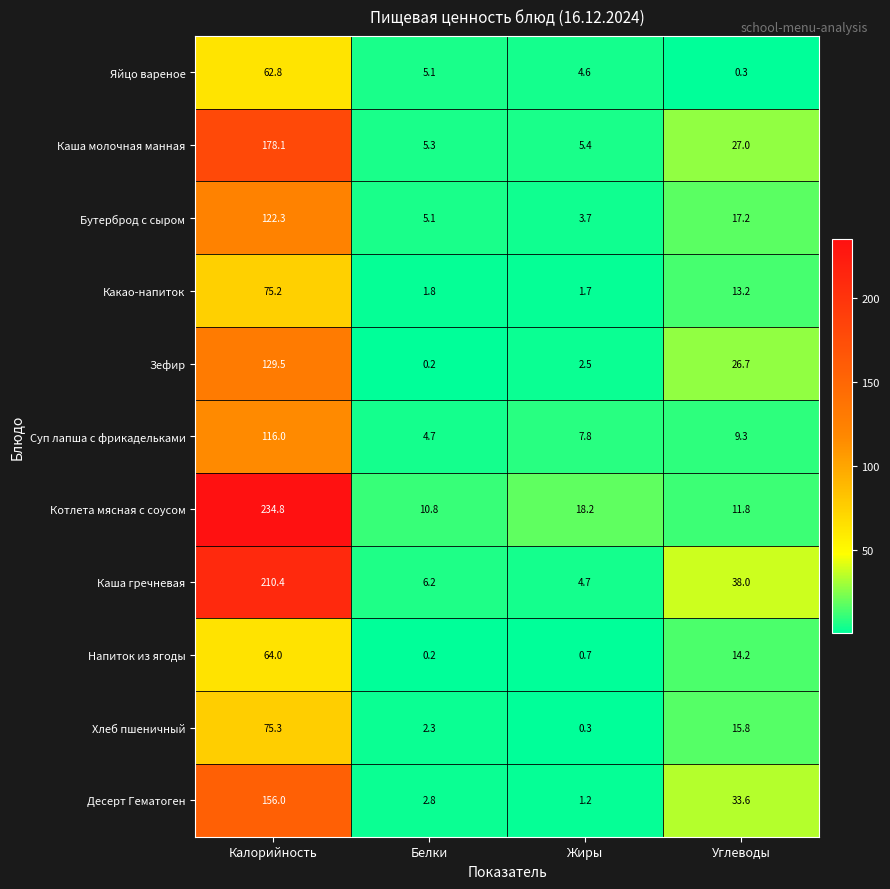

The Котлета мясная с соусом series shows 234.8 at Калорийность. True or false?

True